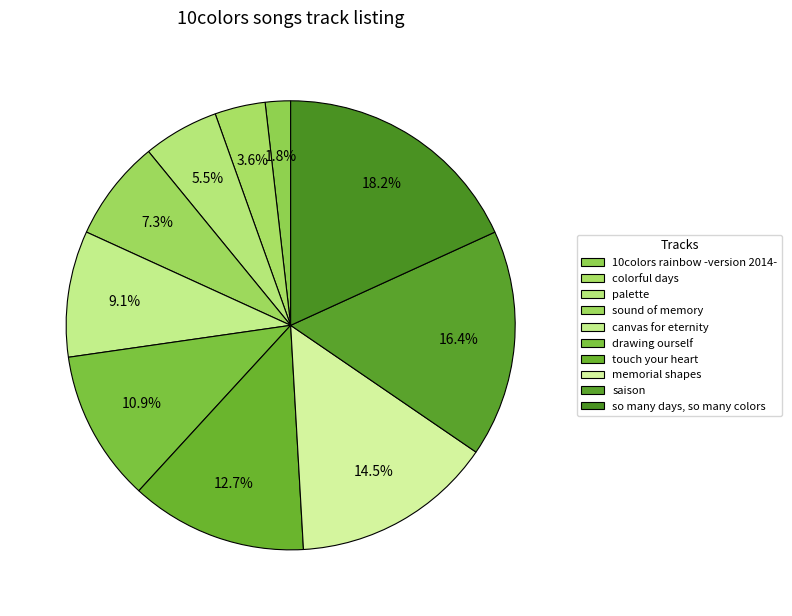

Is it true that colorful days is 9% of the pie?

False